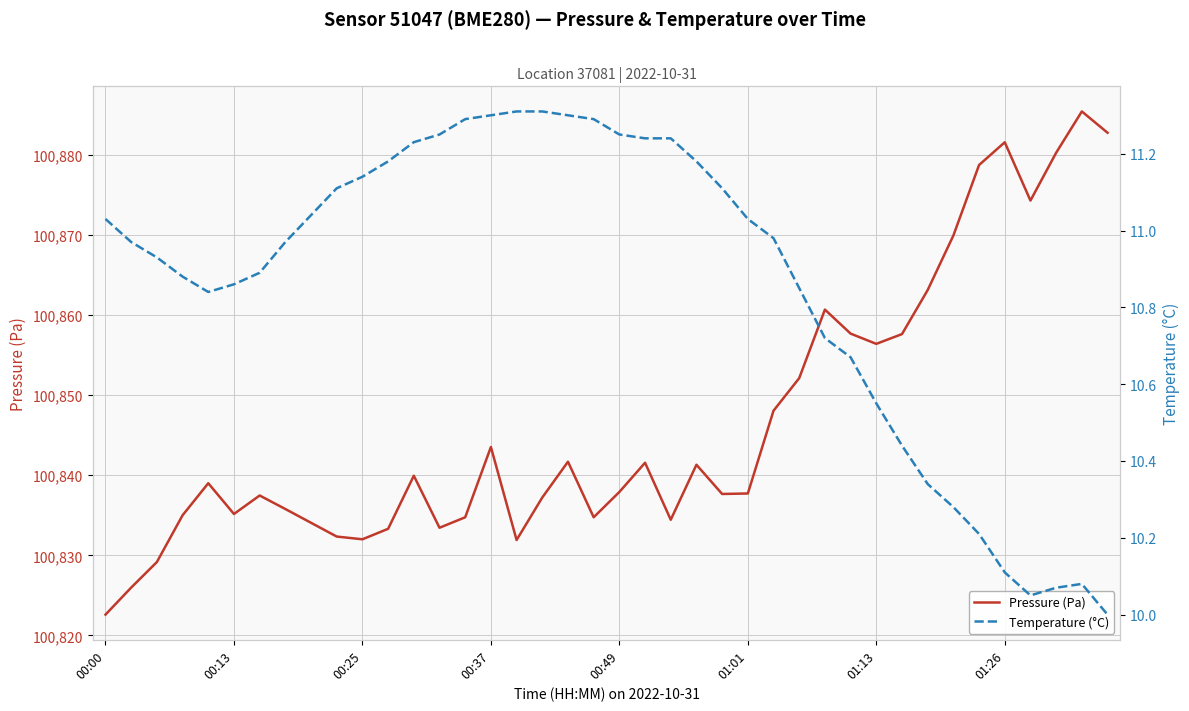

How many lines are shown in the chart?

2